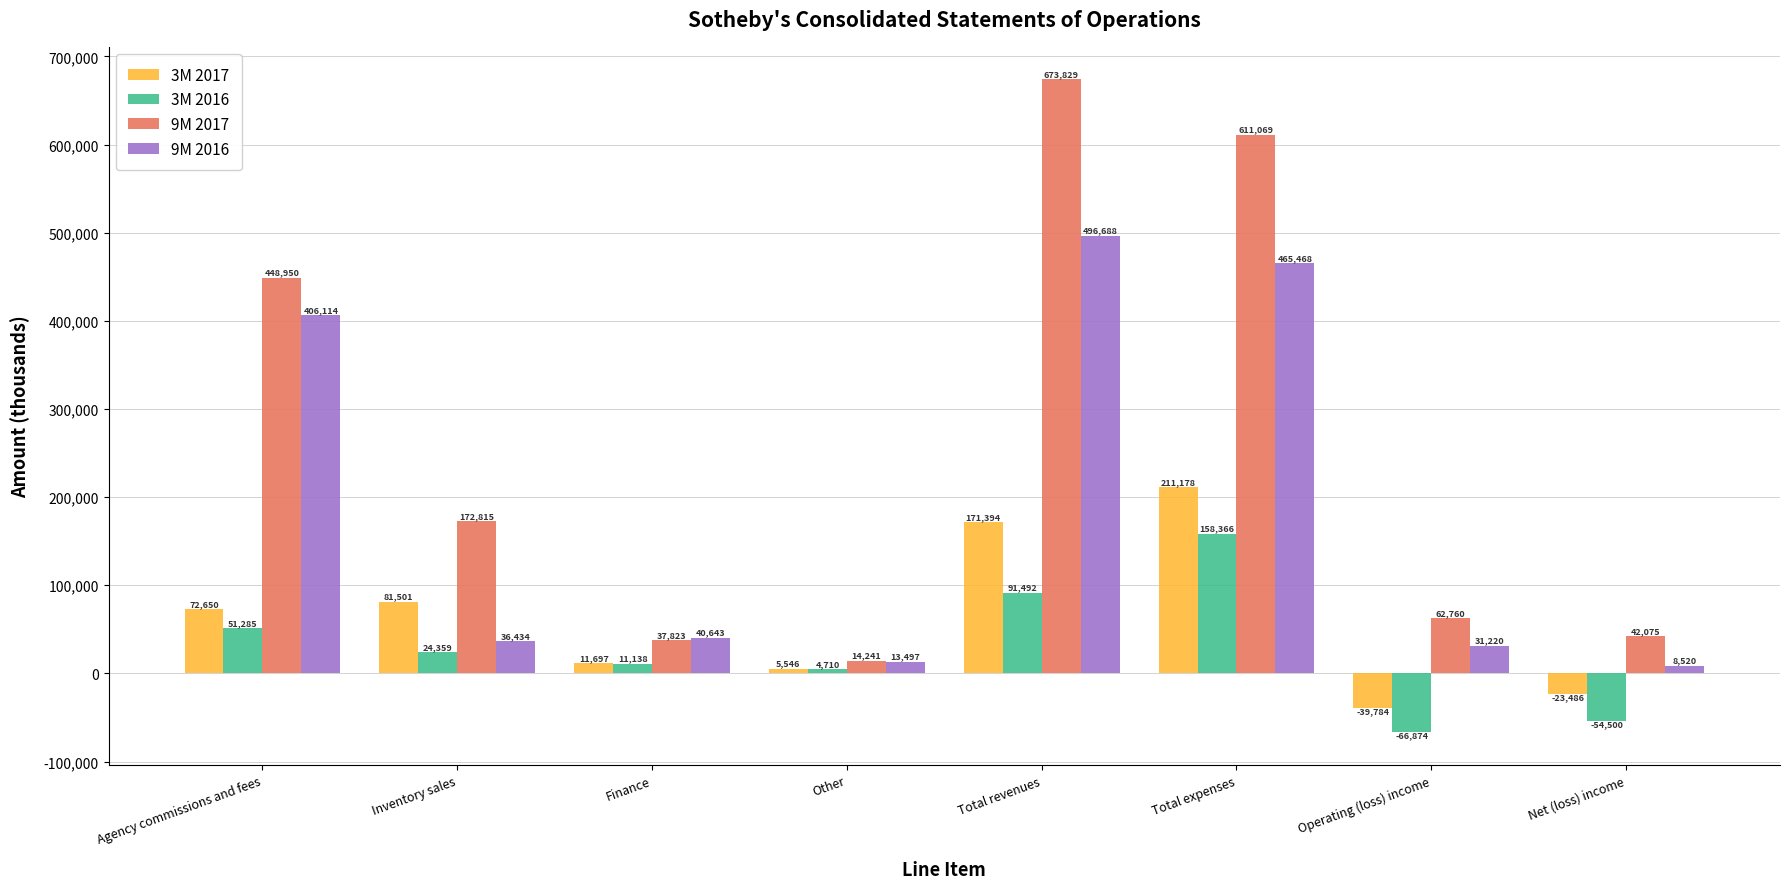

What are all the series names shown in the legend?

3M 2017, 3M 2016, 9M 2017, 9M 2016